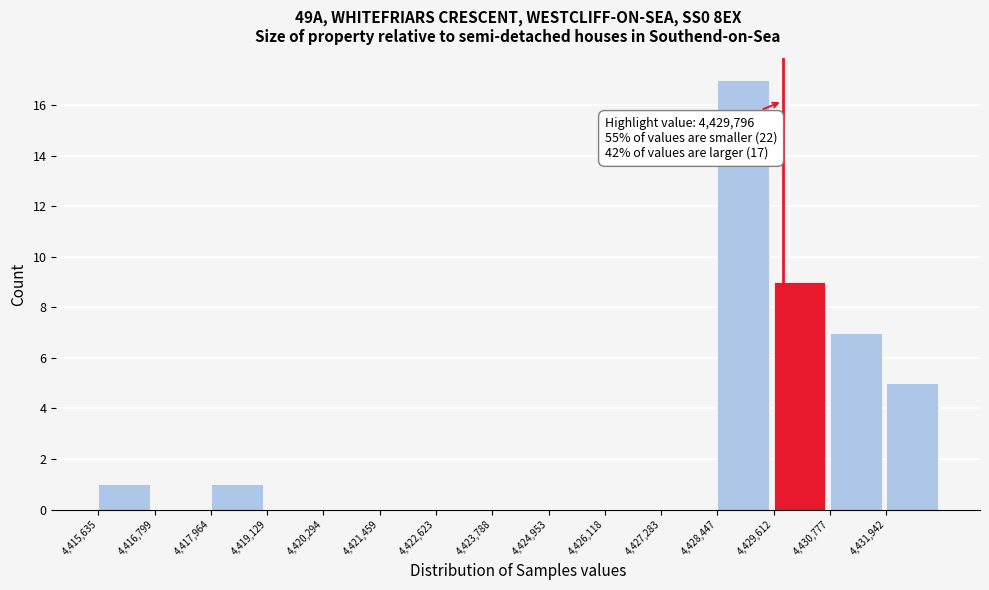

Over which range of the x-axis is the bar tallest?

4428400 to 4429600